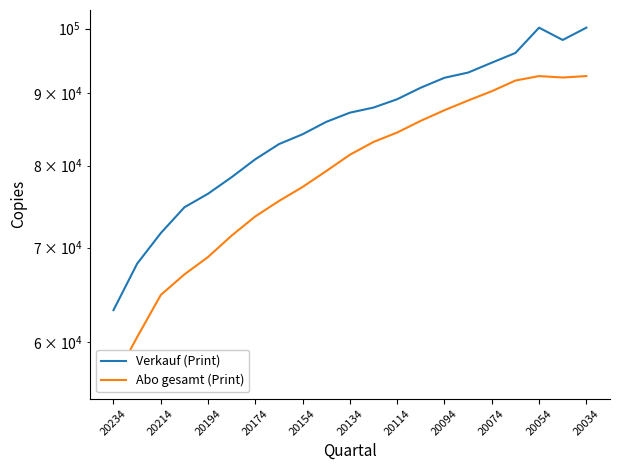

At 15, list the series in order from largest to smallest.

Verkauf (Print), Abo gesamt (Print)